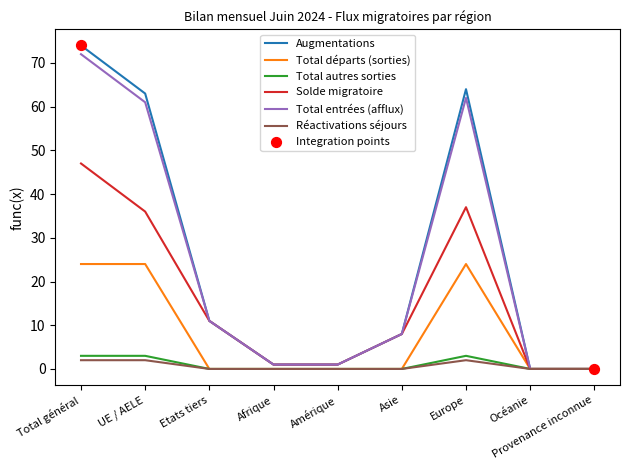

Which series changed the most between Europe and Océanie?

Augmentations